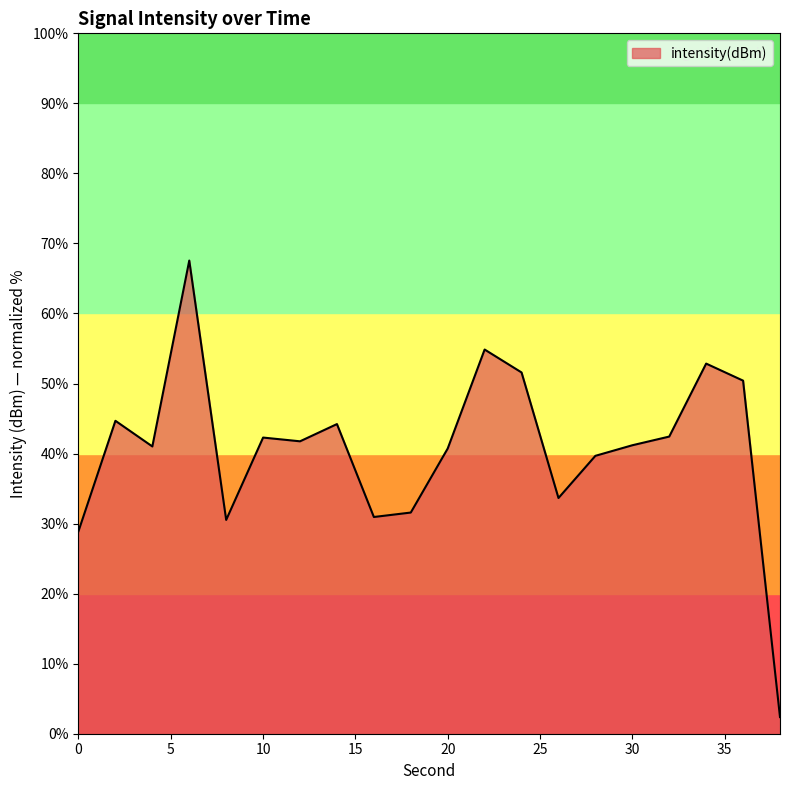

What is the maximum value shown in the chart?

67.6